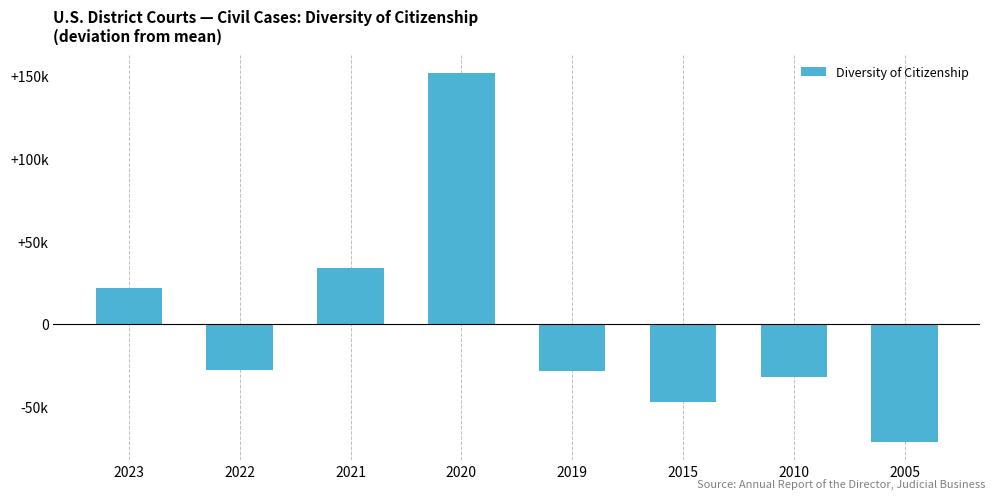

Rank the categories by value from highest to lowest.

2020, 2021, 2023, 2022, 2019, 2010, 2015, 2005